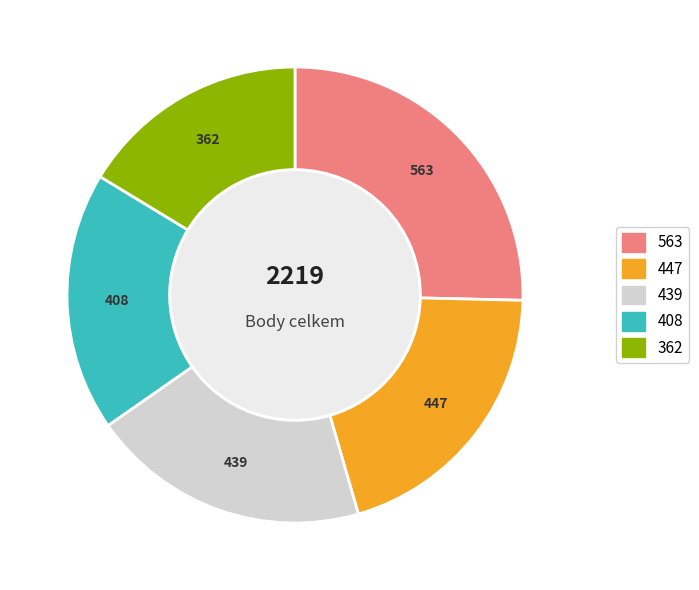

Is there any slice that represents more than half of the pie?

No